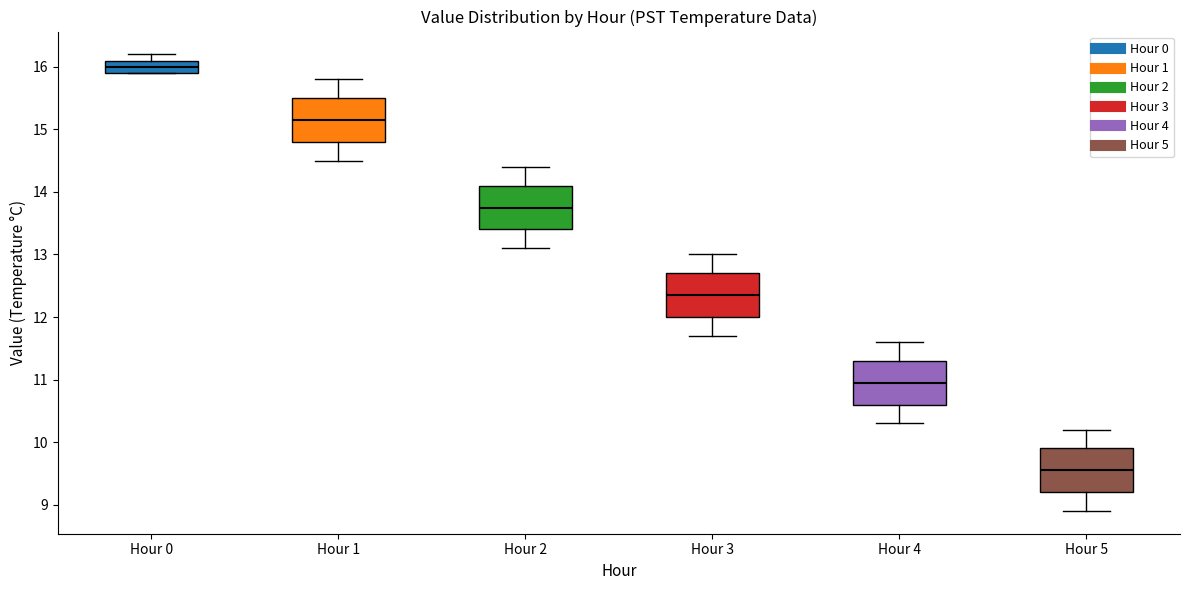

Which box's median line is the lowest?

Hour 5